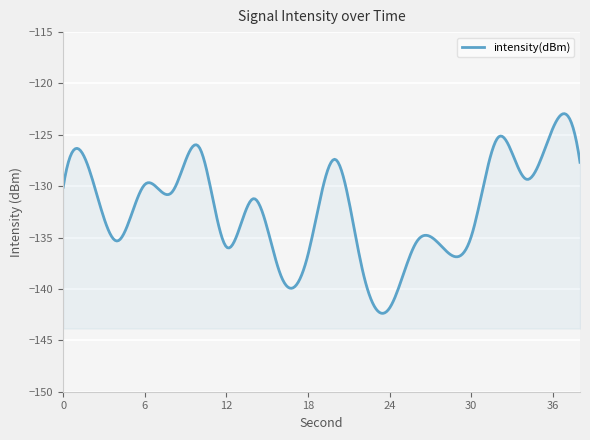

What is the value of the 16th point from the left?

-134.9